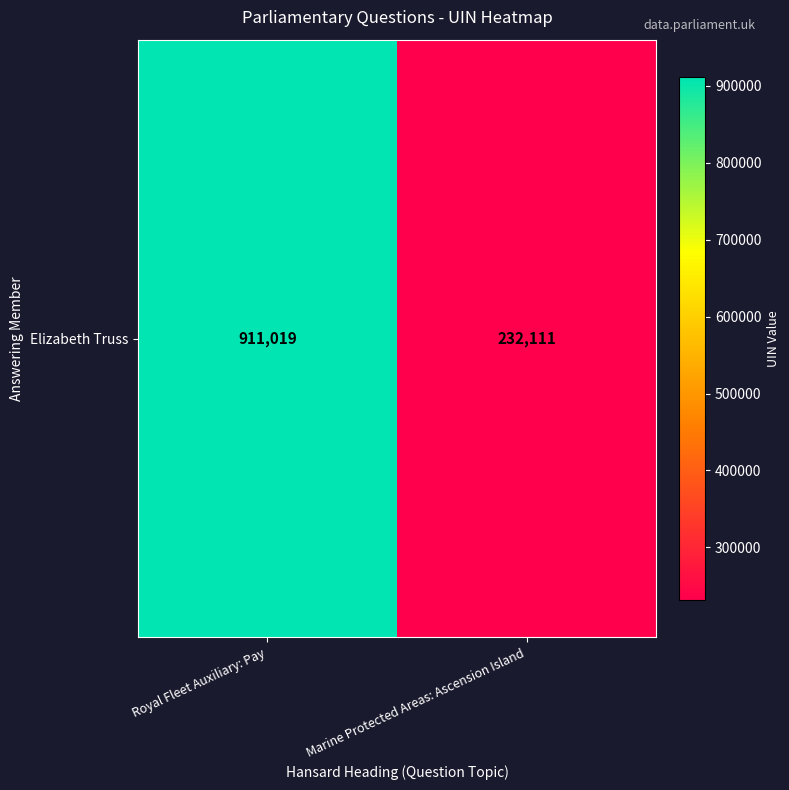

True or false: the data shows 330118 at Marine Protected Areas: Ascension Island.

False